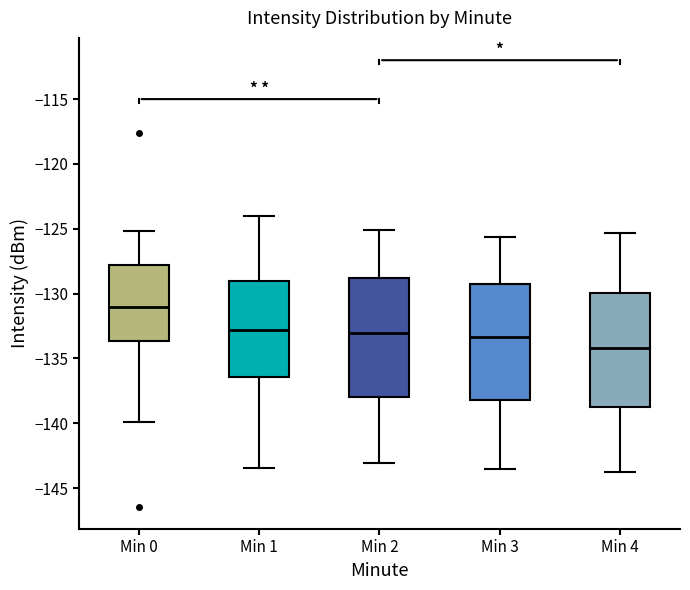

Reading left to right, transcribe this box plot: for each box, give where its median line is, the range the box spans, and where its two whiskers end, as read against the y-axis. The values are not printed on the chart, so give them approximately, as read against the axis.

Min 0: median -131.0, box -133.5 to -128.0, whiskers -140.0 to -125.0
Min 1: median -133.0, box -136.5 to -129.0, whiskers -143.5 to -124.0
Min 2: median -133.0, box -138.0 to -129.0, whiskers -143.0 to -125.0
Min 3: median -133.5, box -138.0 to -129.5, whiskers -143.5 to -125.5
Min 4: median -134.0, box -138.5 to -130.0, whiskers -144.0 to -125.5